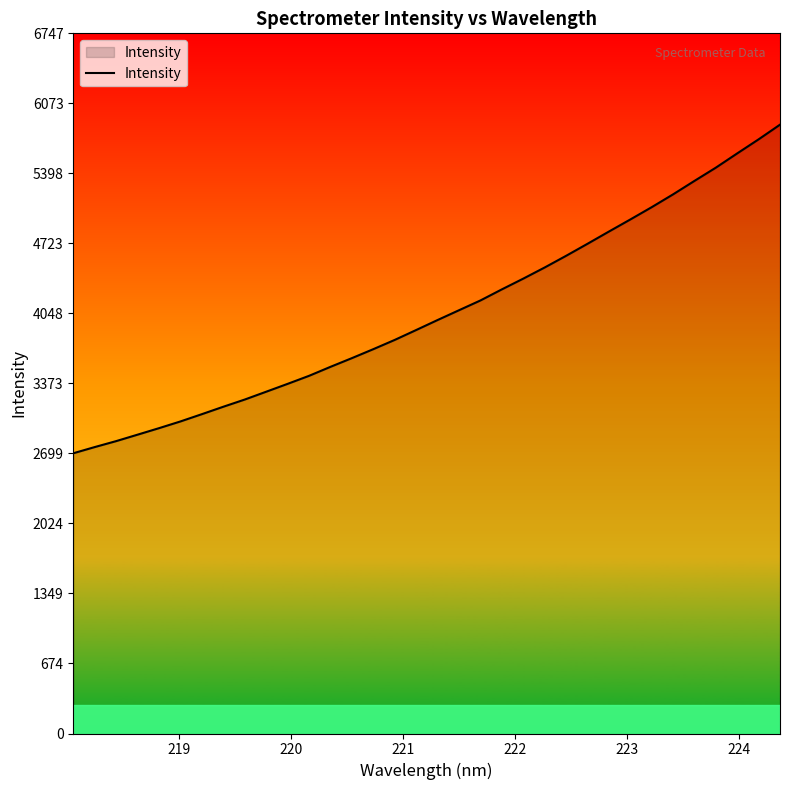

How many lines are shown in the chart?

1